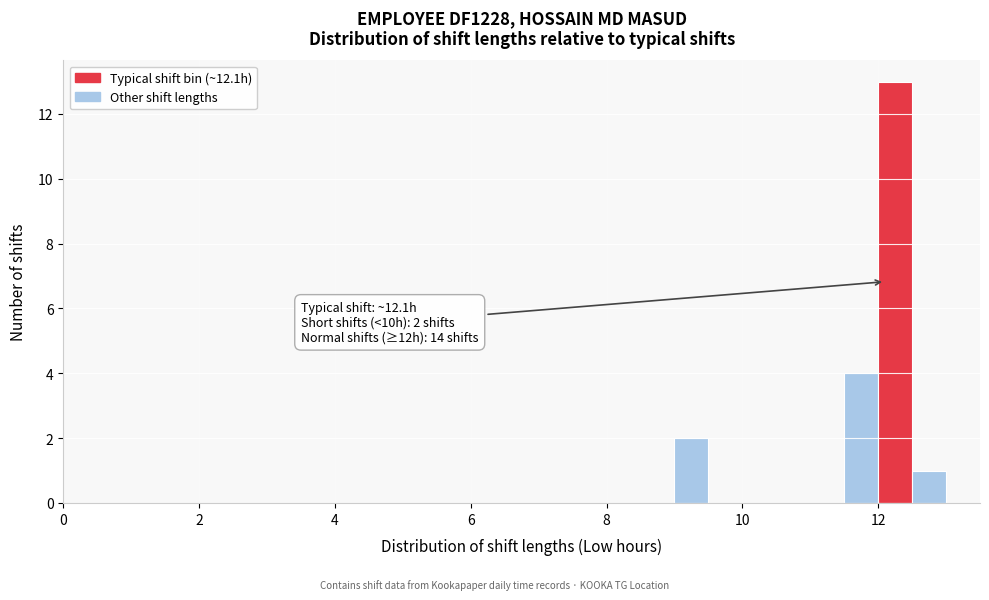

Read against the x-axis, roughly where is the centre of the tallest bar?

12.2